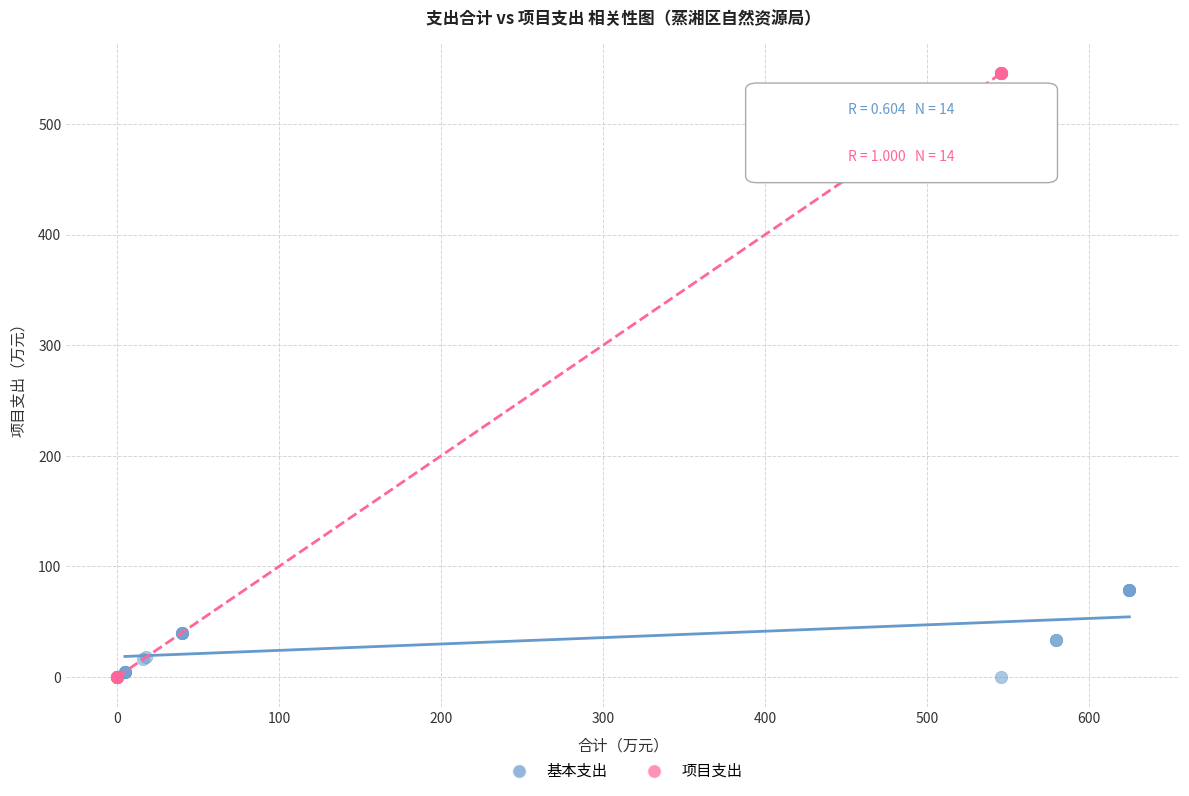

Which series contains the highest Y value?

项目支出